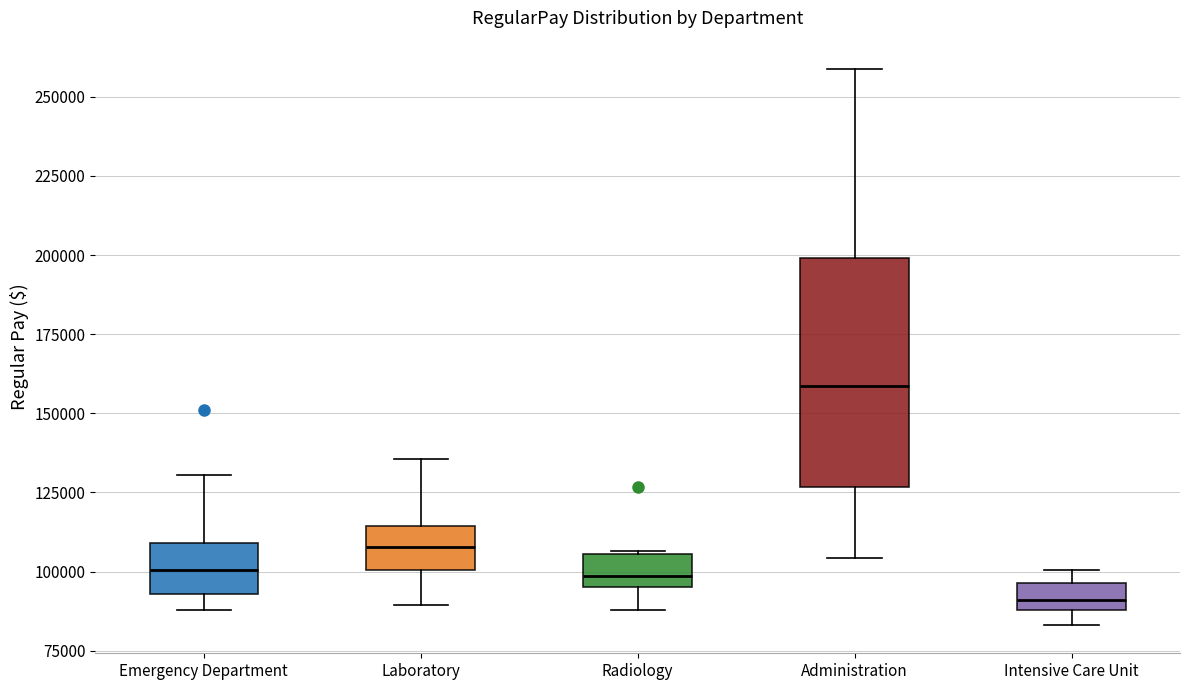

Which box has the highest median line?

Administration